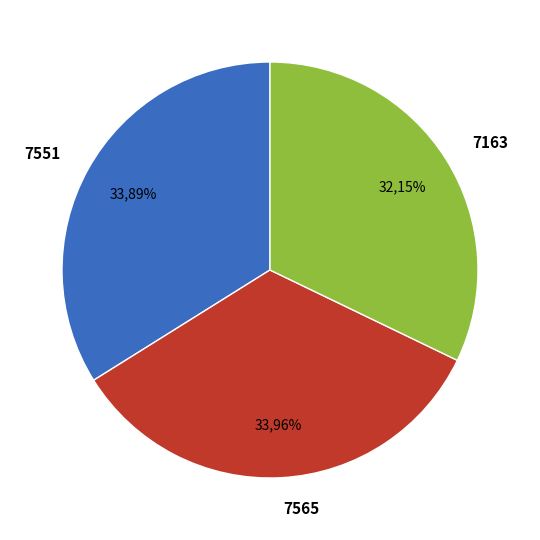

To the nearest percent, what is the combined percentage of 7551 and 7565?

68%